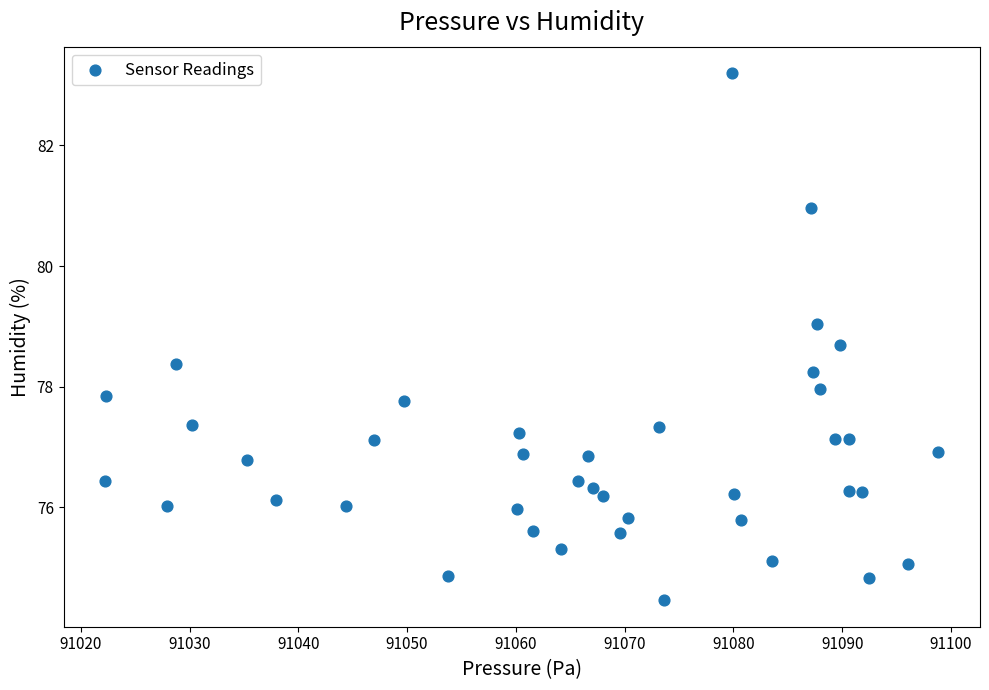

What is the range of X values (max minus min)?

76.6